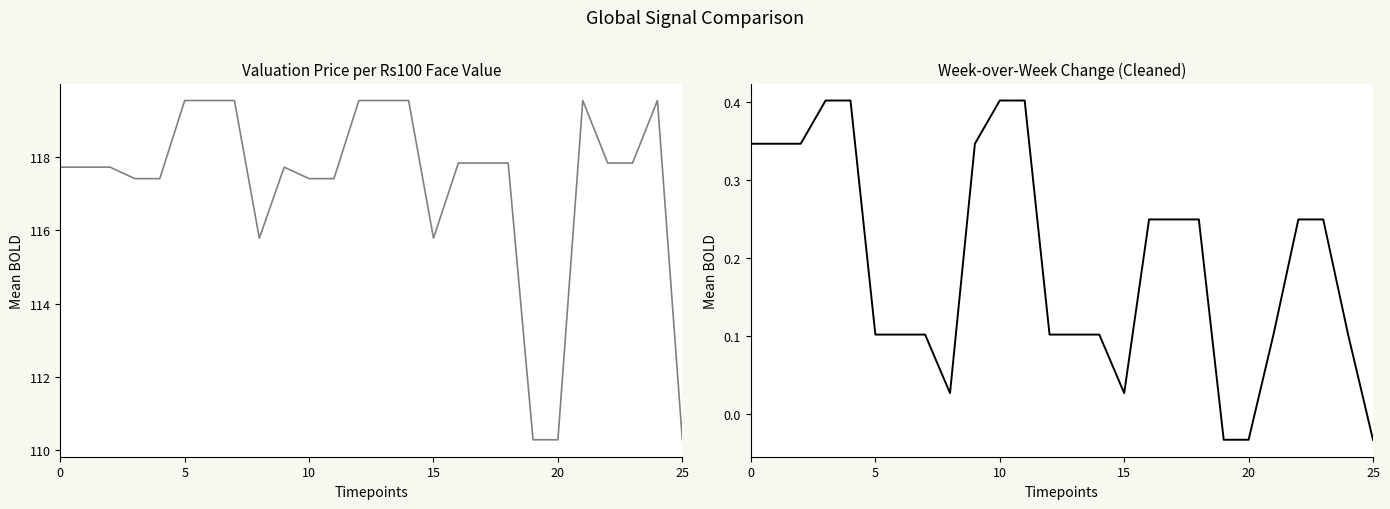

How many values in Previous week price are below zero?

3